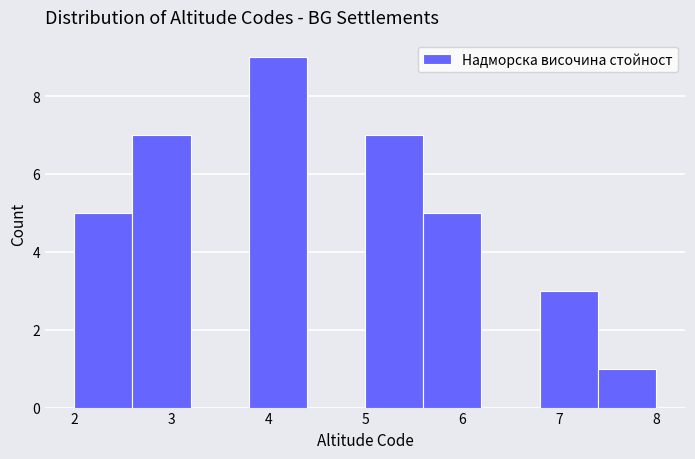

What is the height of the bar covering 5.0 to 5.6 on the x-axis? The values are not printed on the chart, so give them approximately, as read against the axis.

7